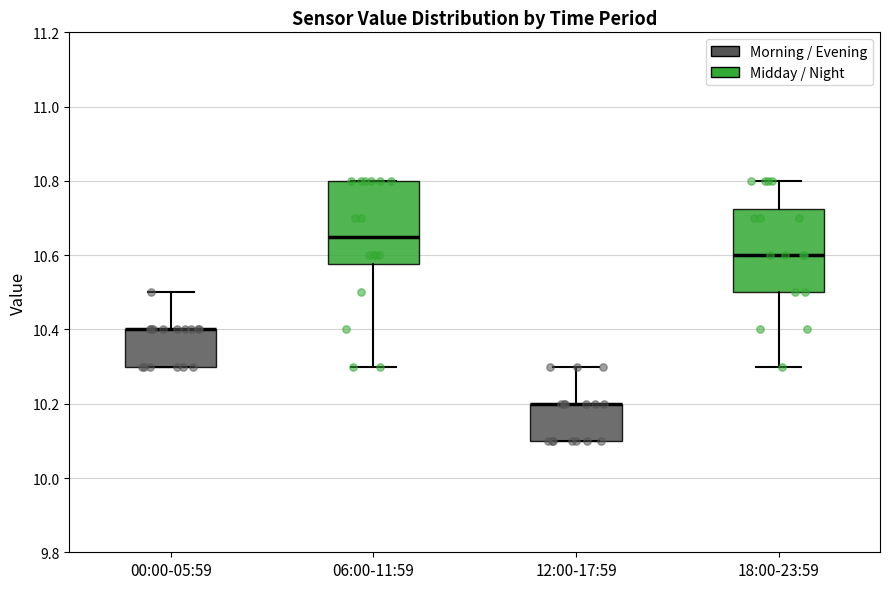

Reading left to right, transcribe this box plot: for each box, give where its median line is, the range the box spans, and where its two whiskers end, as read against the y-axis. The values are not printed on the chart, so give them approximately, as read against the axis.

00:00-05:59: median 10.40 (drawn on the box's upper edge), box 10.30 to 10.40, whiskers 10.30 to 10.50
06:00-11:59: median 10.66, box 10.58 to 10.80, whiskers 10.30 to 10.80
12:00-17:59: median 10.20 (drawn on the box's upper edge), box 10.10 to 10.20, whiskers 10.10 to 10.30
18:00-23:59: median 10.60, box 10.50 to 10.72, whiskers 10.30 to 10.80